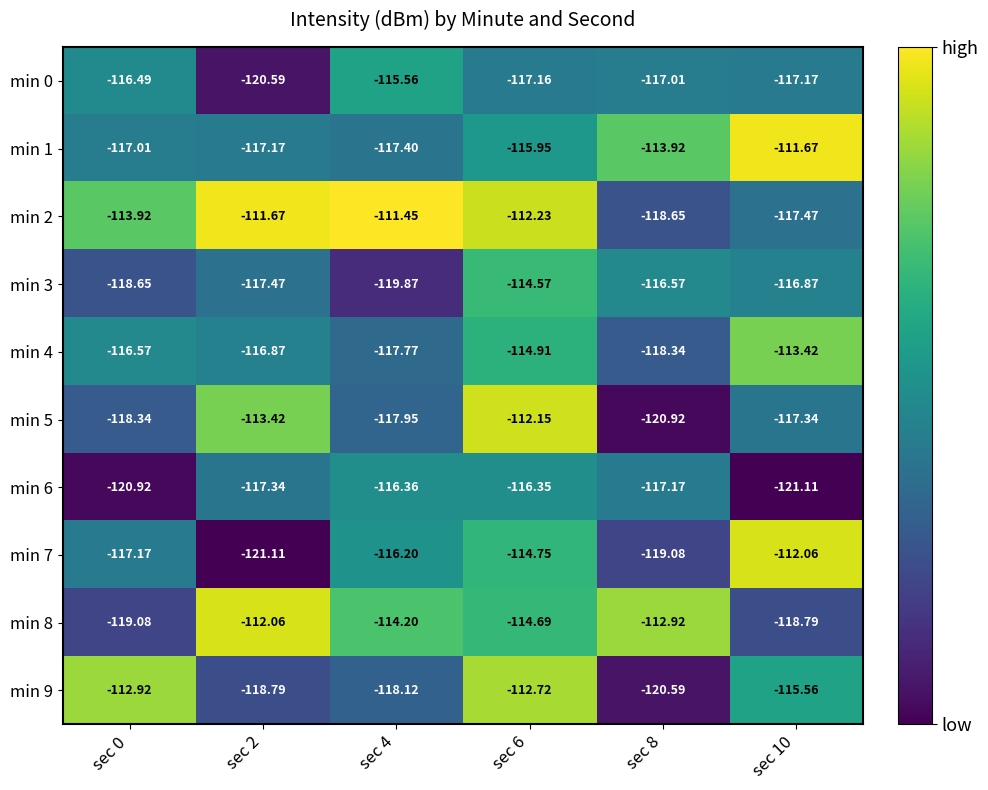

How many data points in min 0 are less than -117?

4